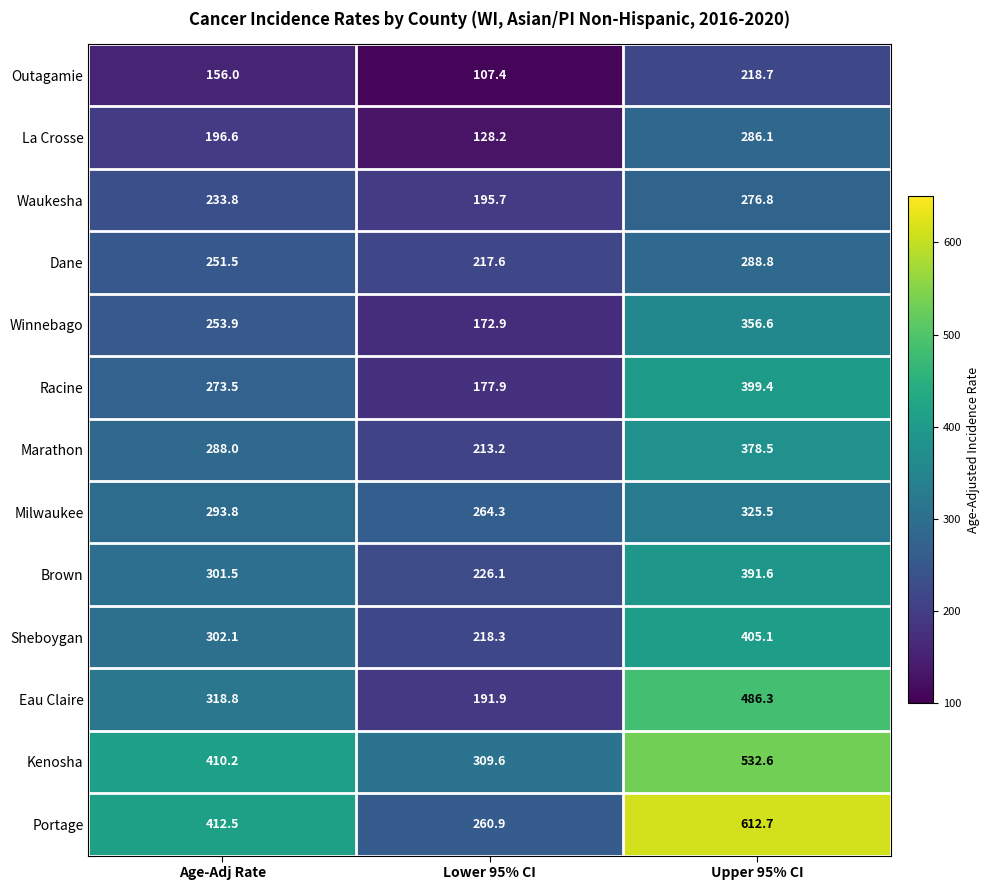

The value of Sheboygan at Upper 95% CI is 405.1. True or false?

True